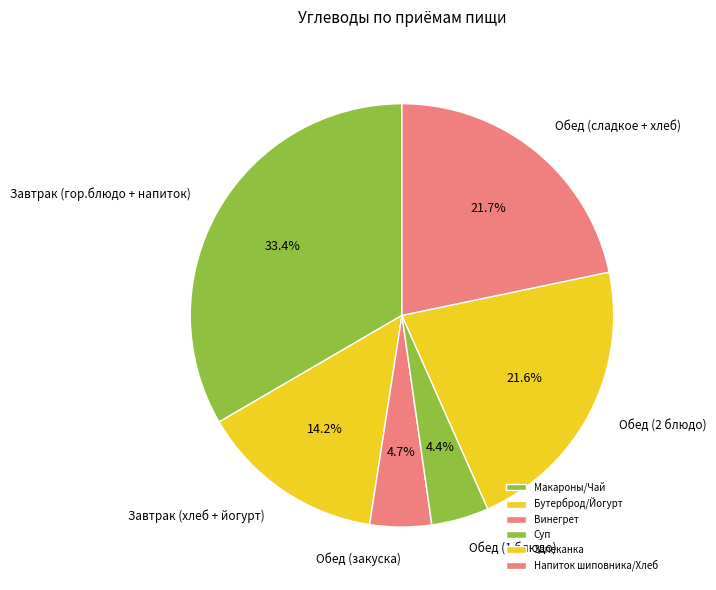

Which has a higher value, Обед (сладкое + хлеб) or Обед (1 блюдо)?

Обед (сладкое + хлеб)